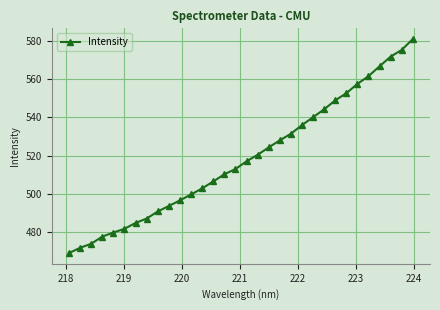

What is the sum of all values?

16596.6